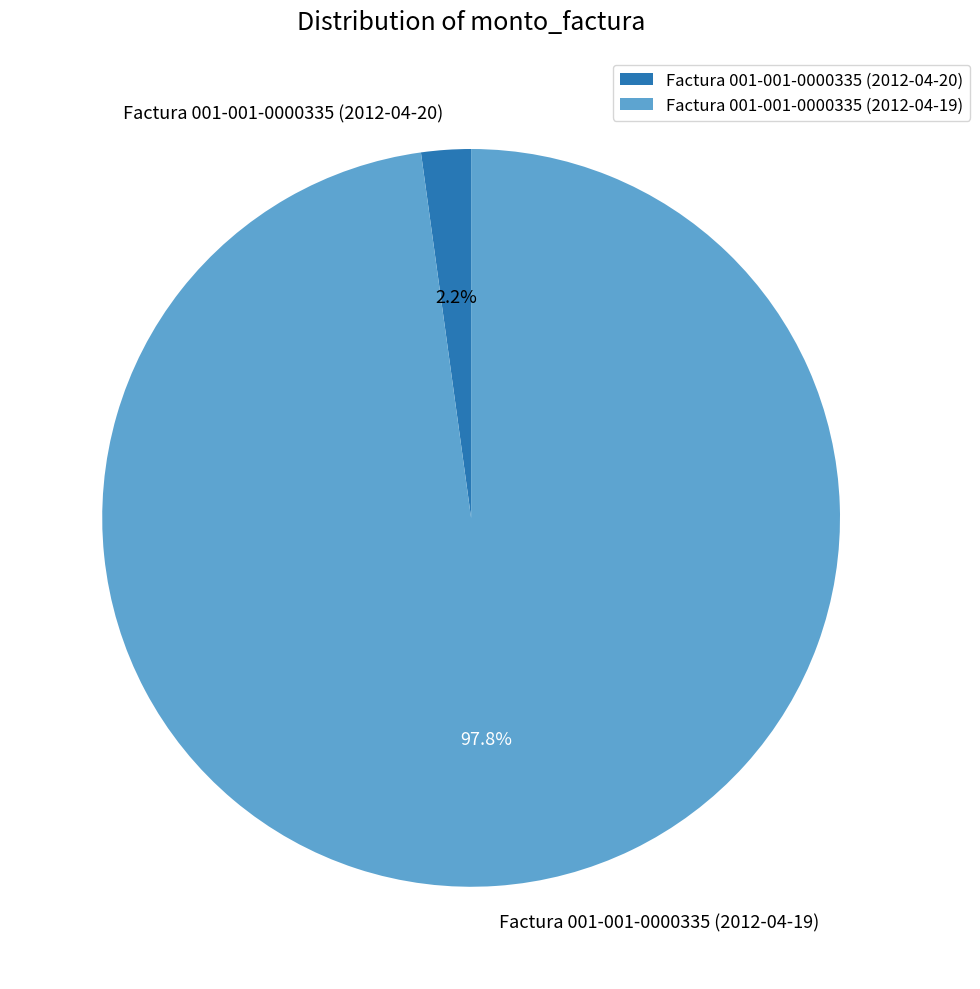

Which category has the biggest portion of the pie?

Factura 001-001-0000335 (2012-04-19)